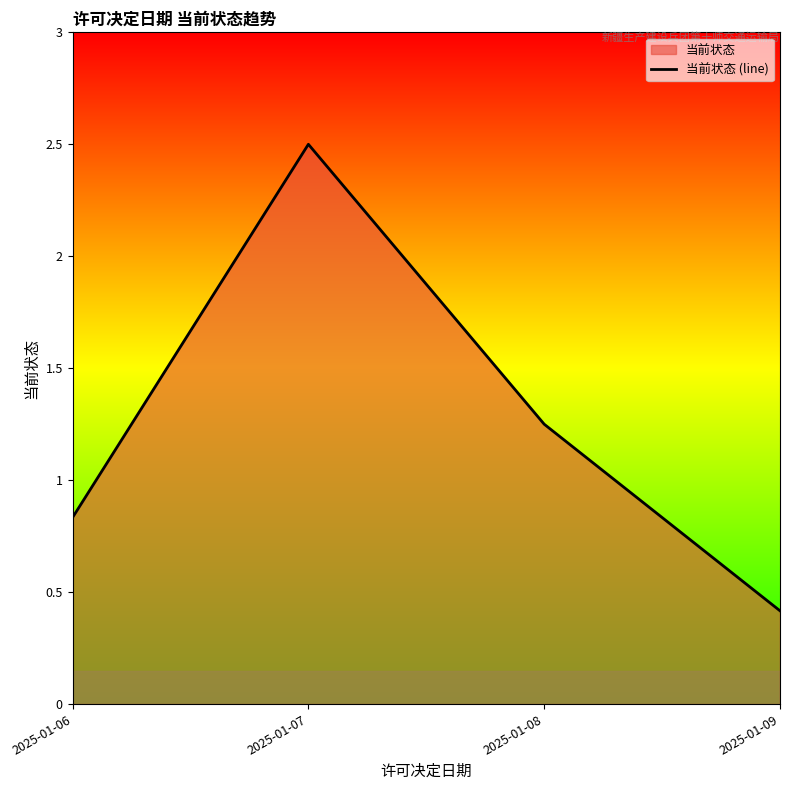

How many lines are shown in the chart?

1